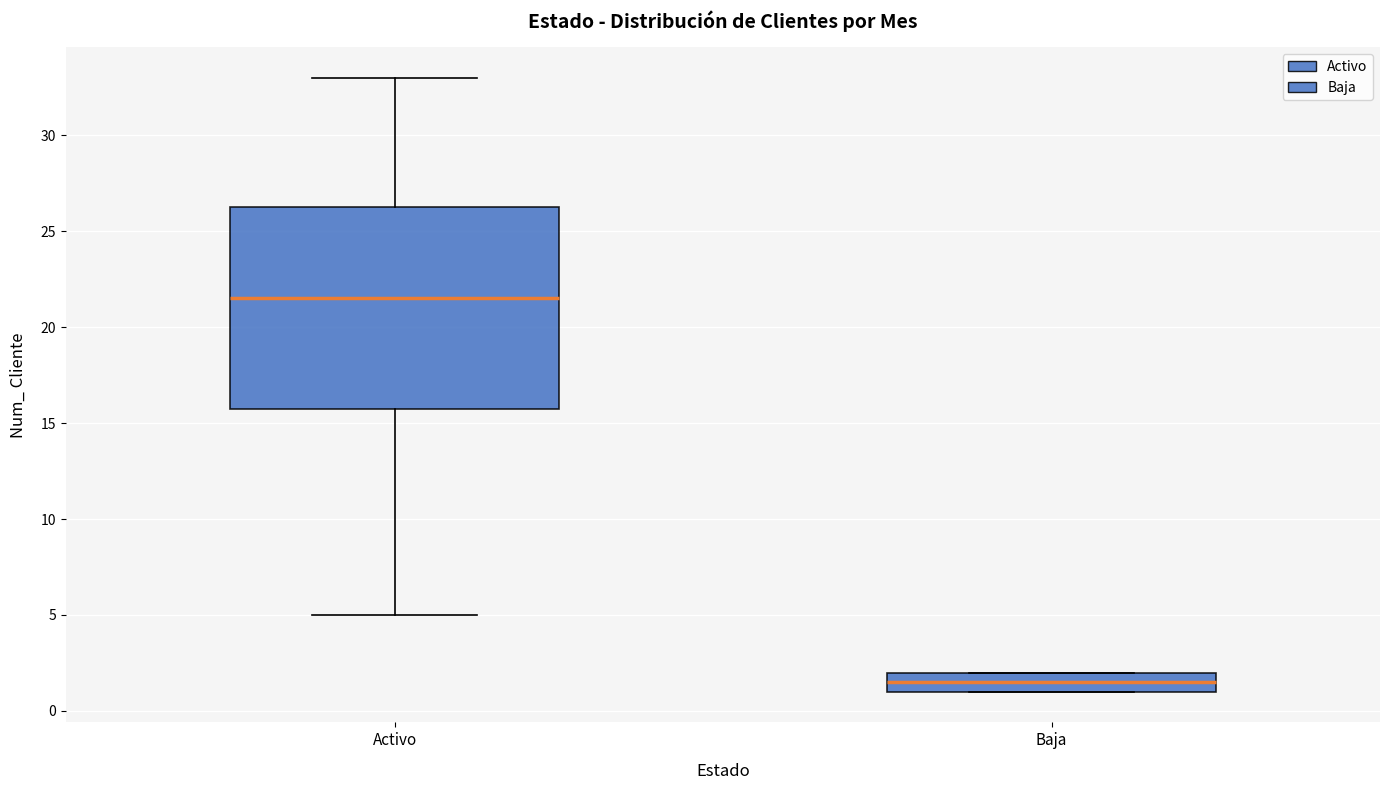

Reading left to right, transcribe this box plot: for each box, give where its median line is, the range the box spans, and where its two whiskers end, as read against the y-axis. The values are not printed on the chart, so give them approximately, as read against the axis.

Activo: median 21.5, box 16.0 to 26.5, whiskers 5.0 to 33.0
Baja: median 1.5, box 1.0 to 2.0, whiskers 1.0 to 2.0